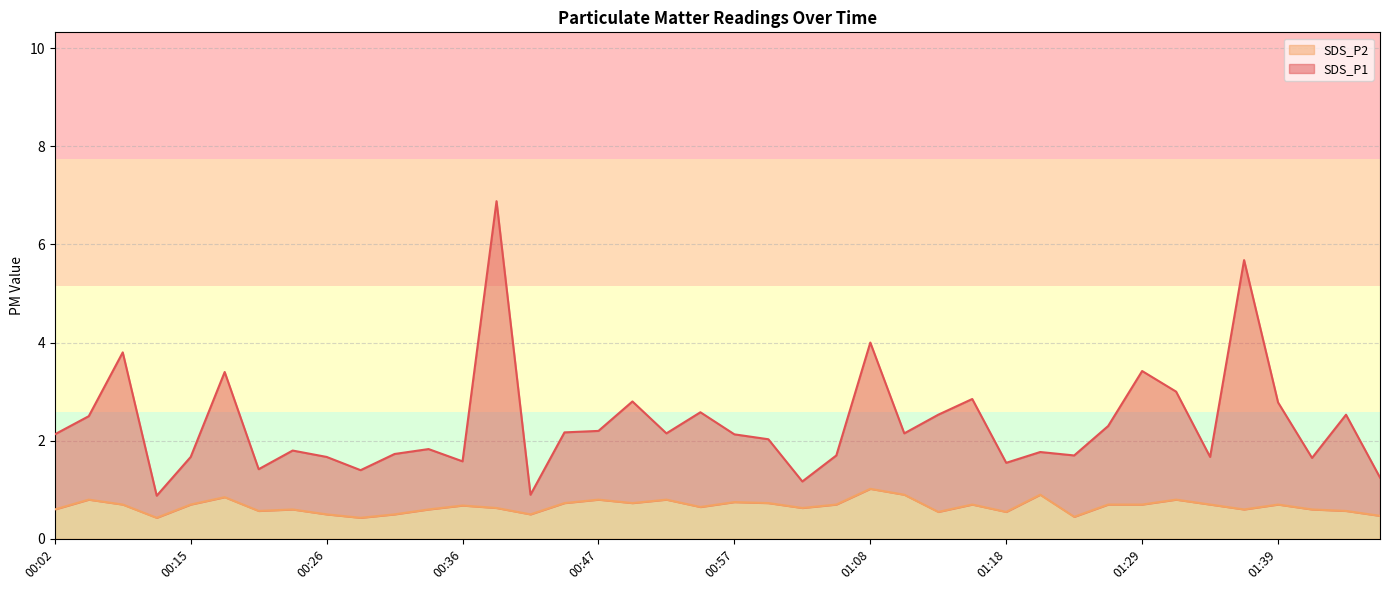

What is the average value of the SDS_P1 series?

2.3